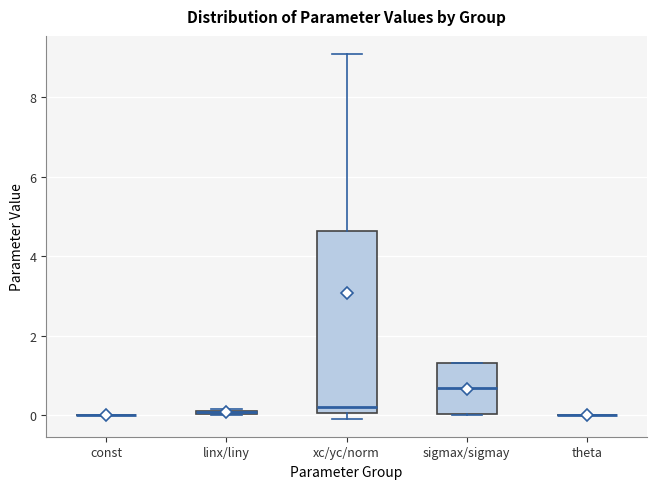

Comparing the boxes themselves (not the whiskers), which one is the tallest?

xc/yc/norm